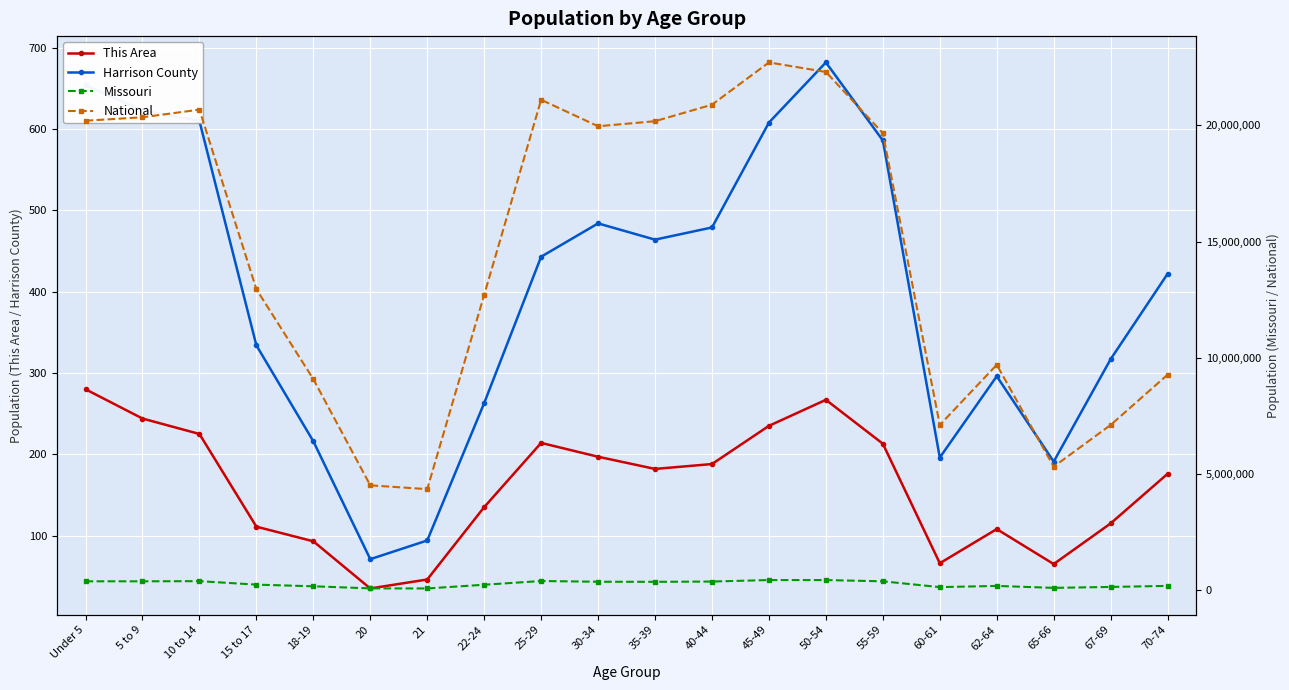

True or false: Missouri and Harrison County intersect in this chart.

False